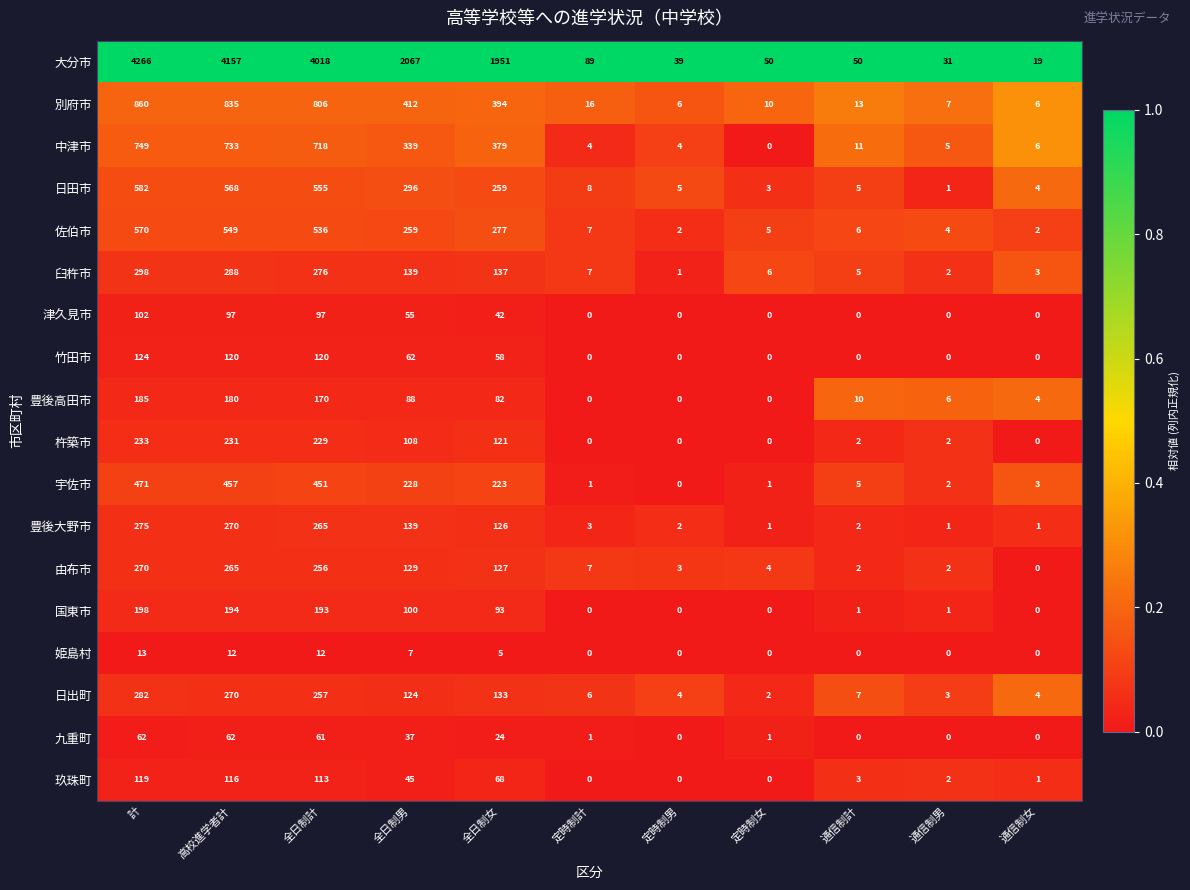

Is the value of 中津市 at 全日制女 greater than the value of 日田市 at 定時制計?

Yes